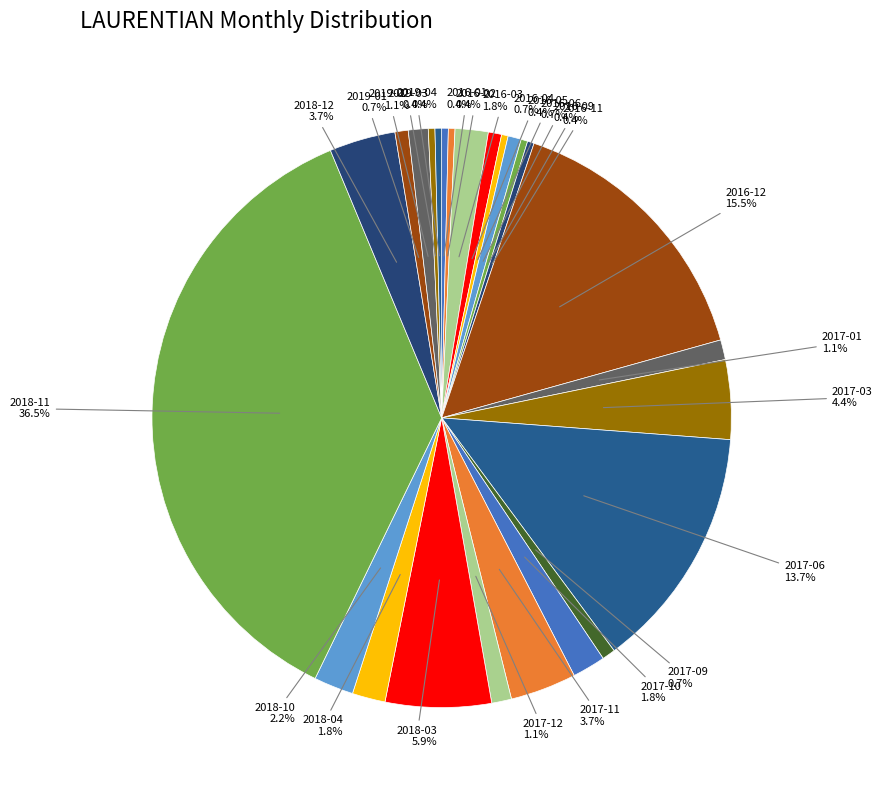

Count the number of slices in the pie.

25